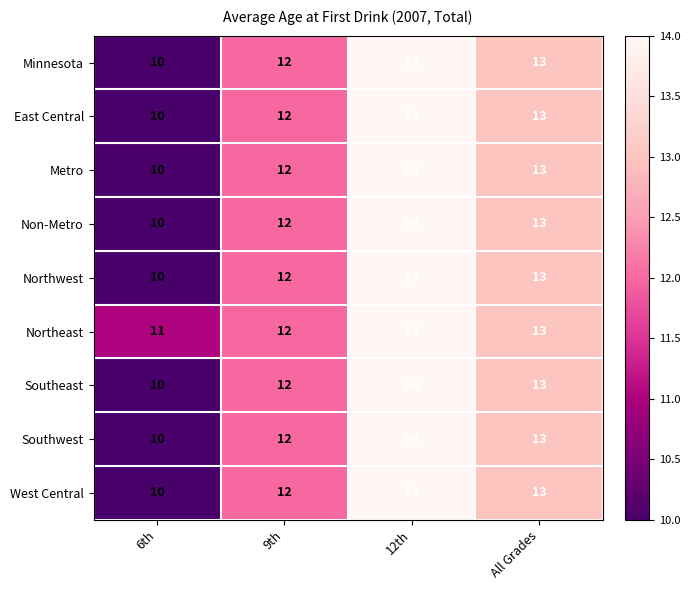

List the labels in order of East Central value, smallest first.

6th, 9th, All Grades, 12th